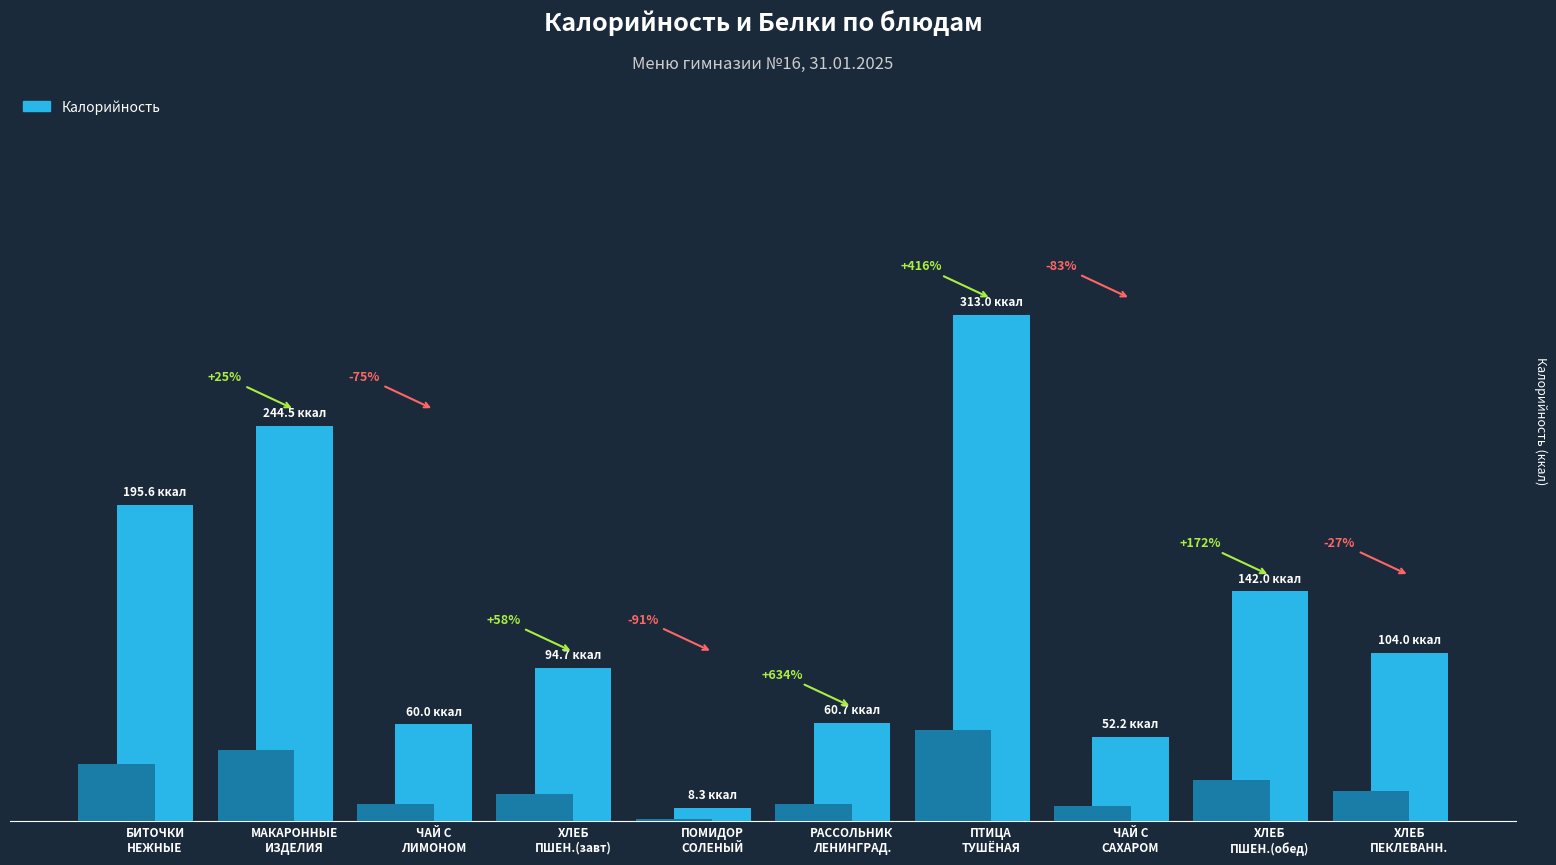

What is the difference between the second highest and second lowest values?

192.3